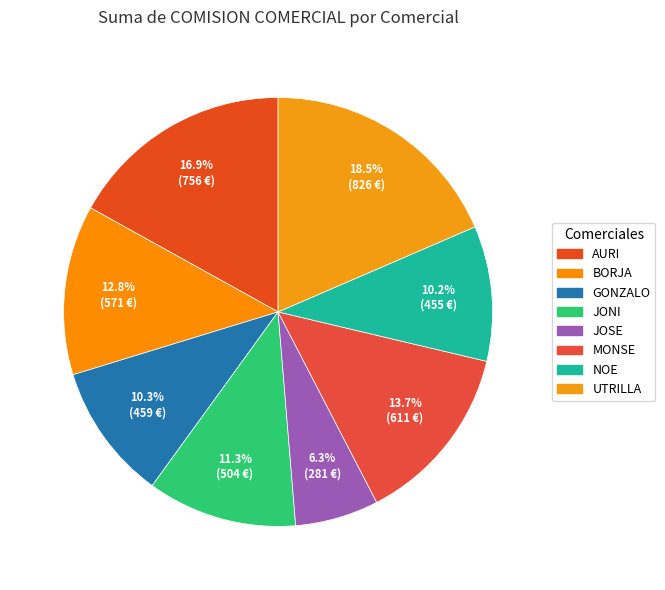

Which has a higher value, BORJA or GONZALO?

BORJA